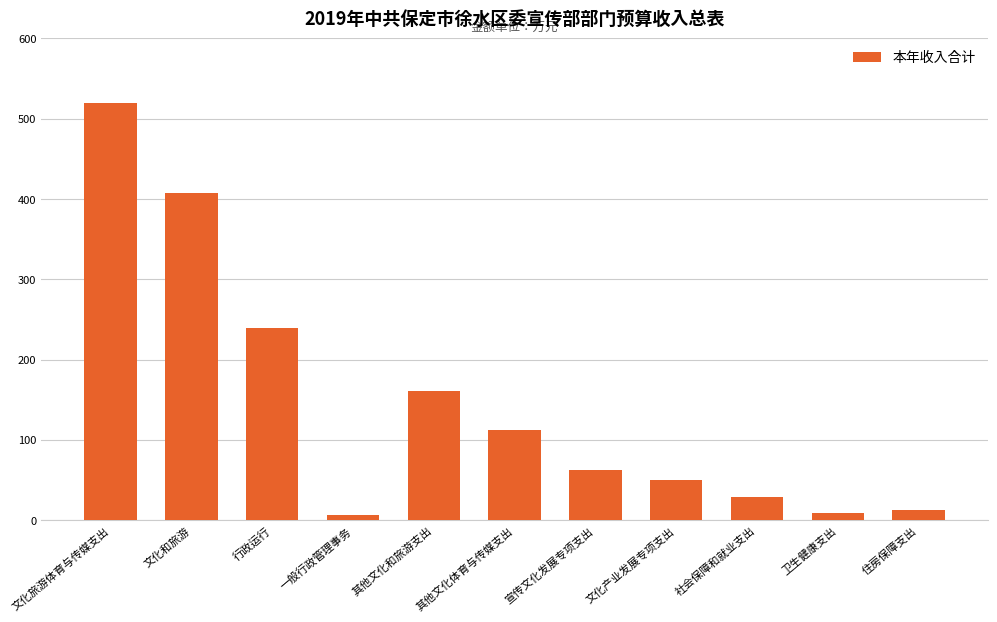

What is the difference between the second highest and minimum values?

400.6